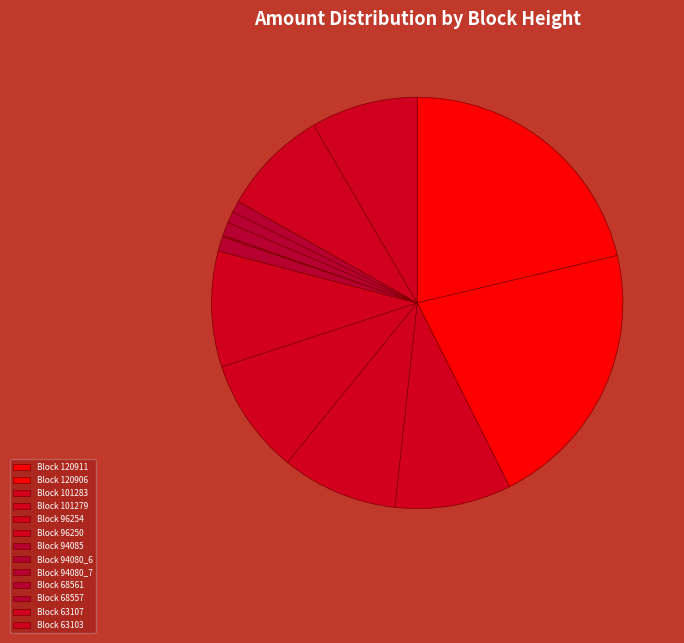

Which category has the biggest portion of the pie?

120906